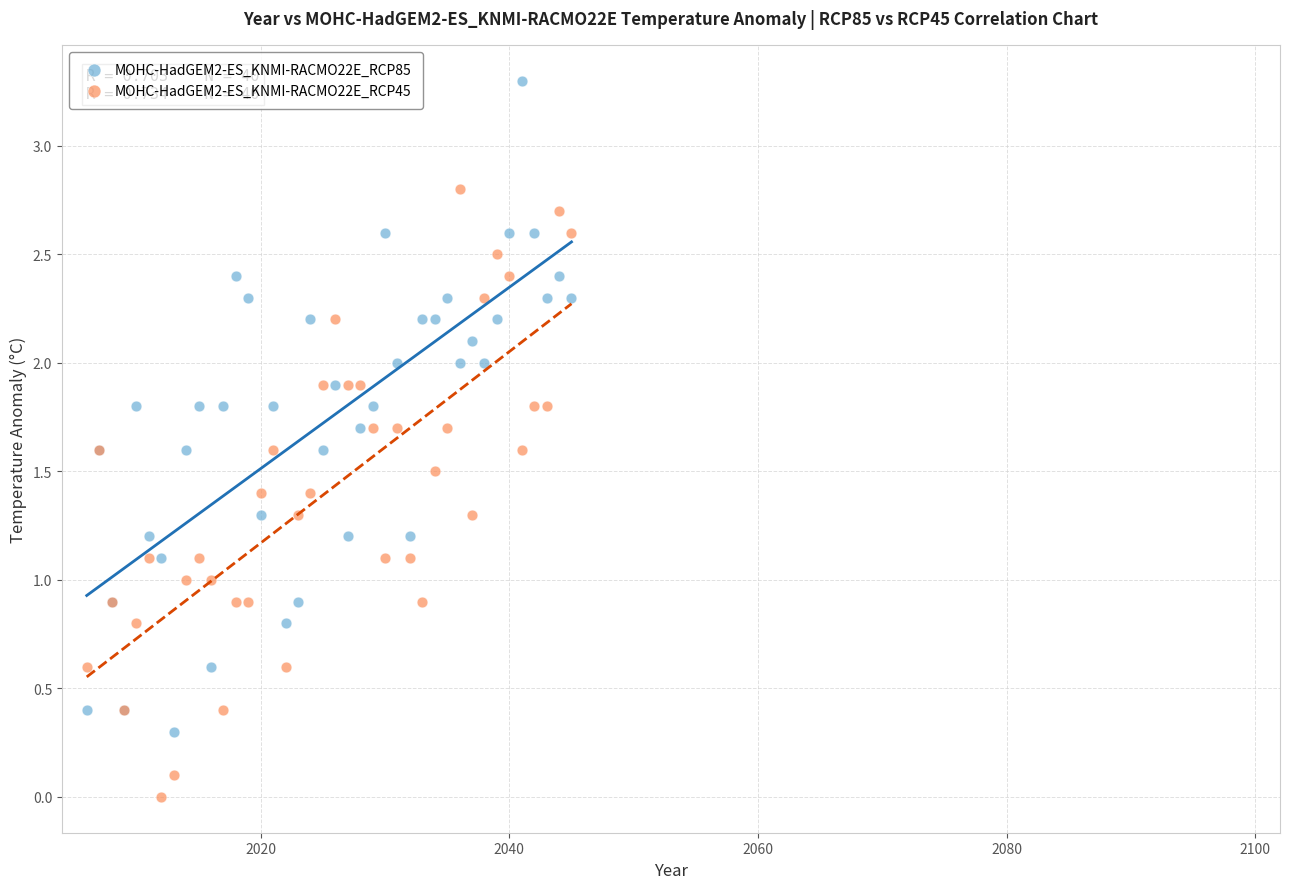

What is the X range (max minus min) for the scatter plot?

39.0